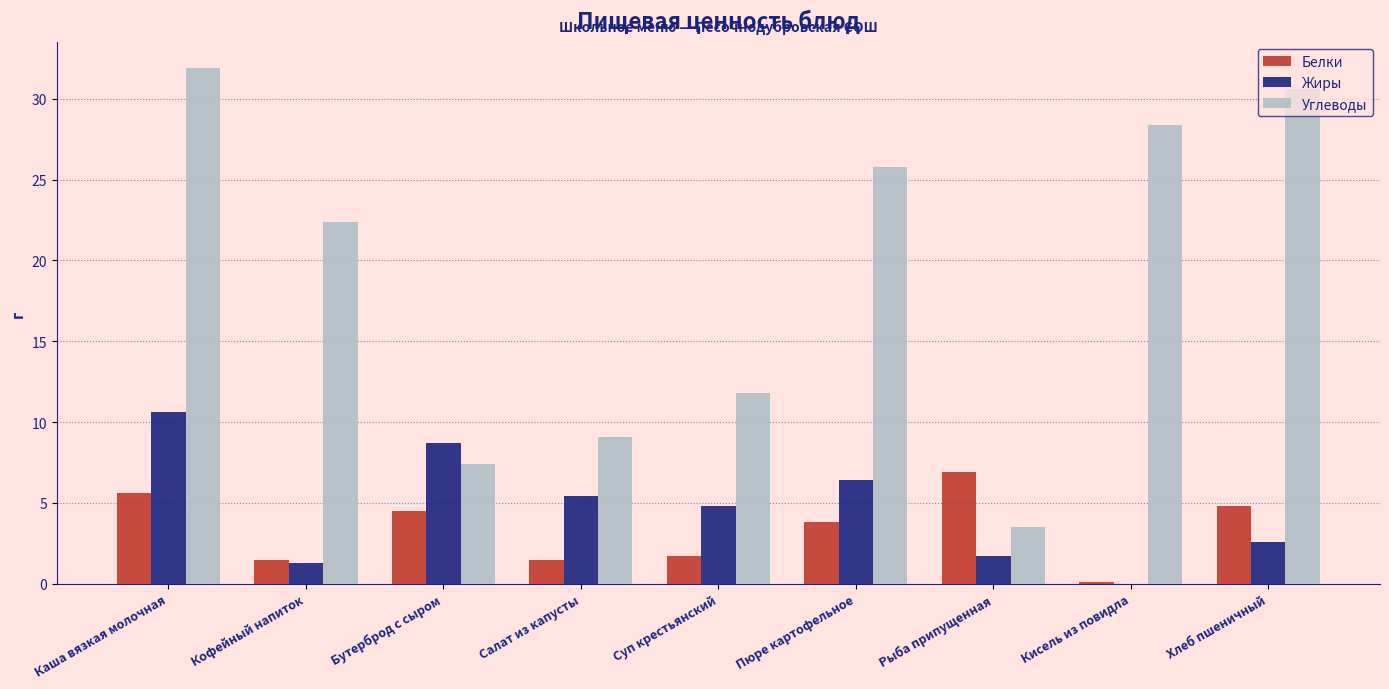

Between Кофейный напиток and Бутерброд с сыром, which series saw the biggest shift?

Углеводы